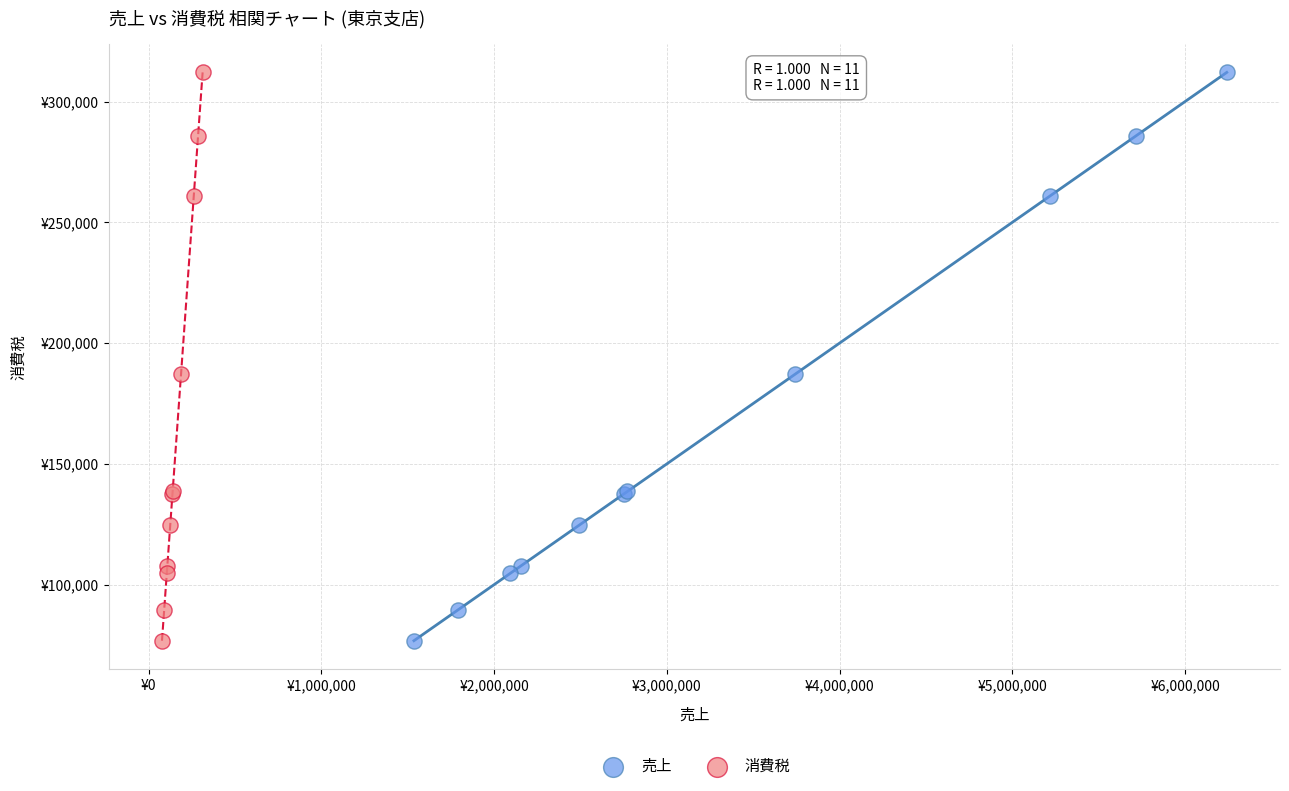

What are all the series names shown in the legend?

売上, 消費税